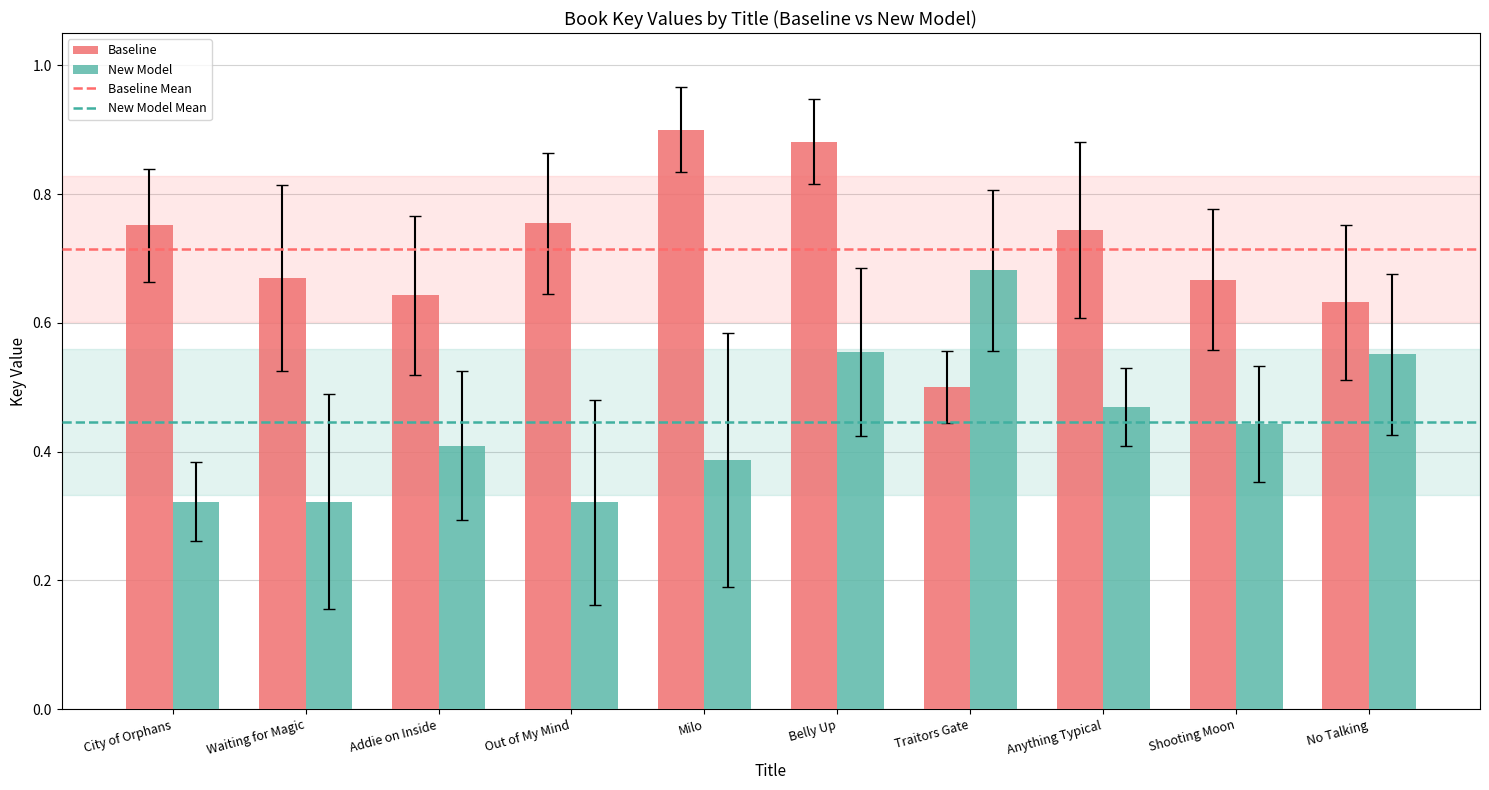

Rank the series by their maximum value, from highest to lowest.

Baseline, New Model